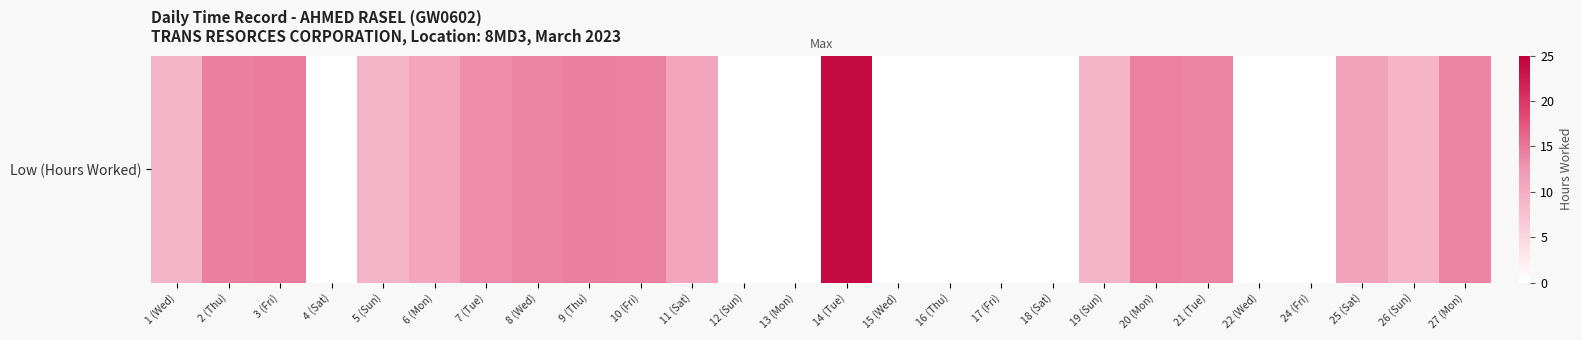

Where does the data first go above 10?

2 (Thu)